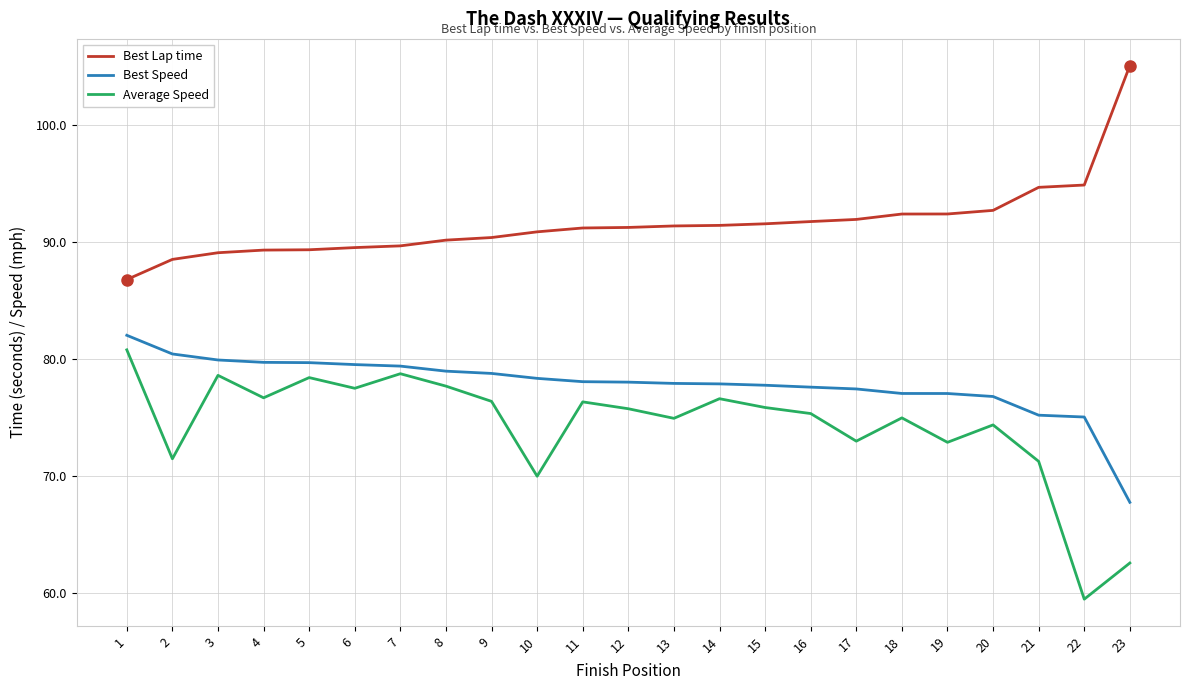

Is this an area chart (filled region under the line)?

No